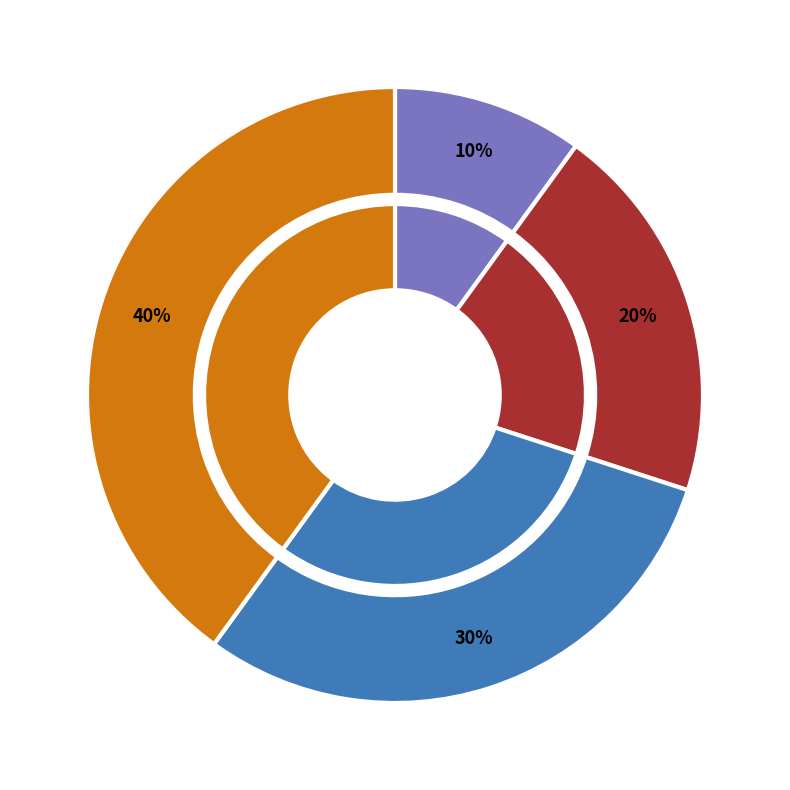

Rank the categories by value from lowest to highest.

Спеціаліст, Спеціаліст другої категорії, Спеціаліст першої категорії, Спеціаліст вищої категорії